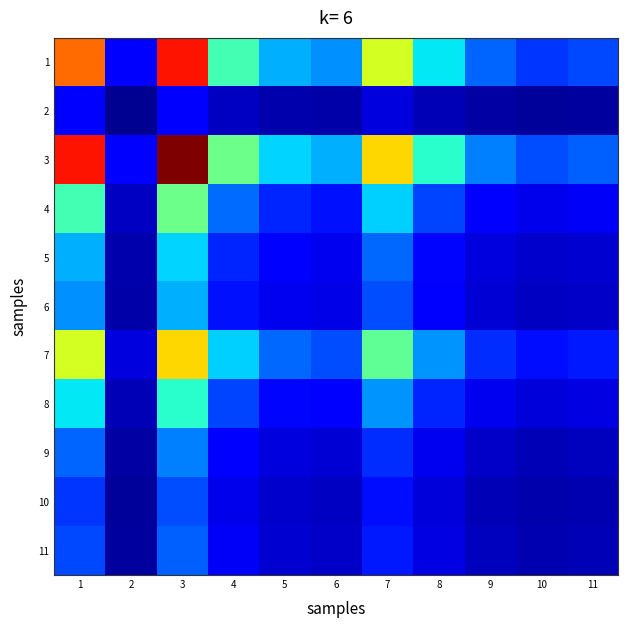

At how many categories does at least one series exceed 0?

11